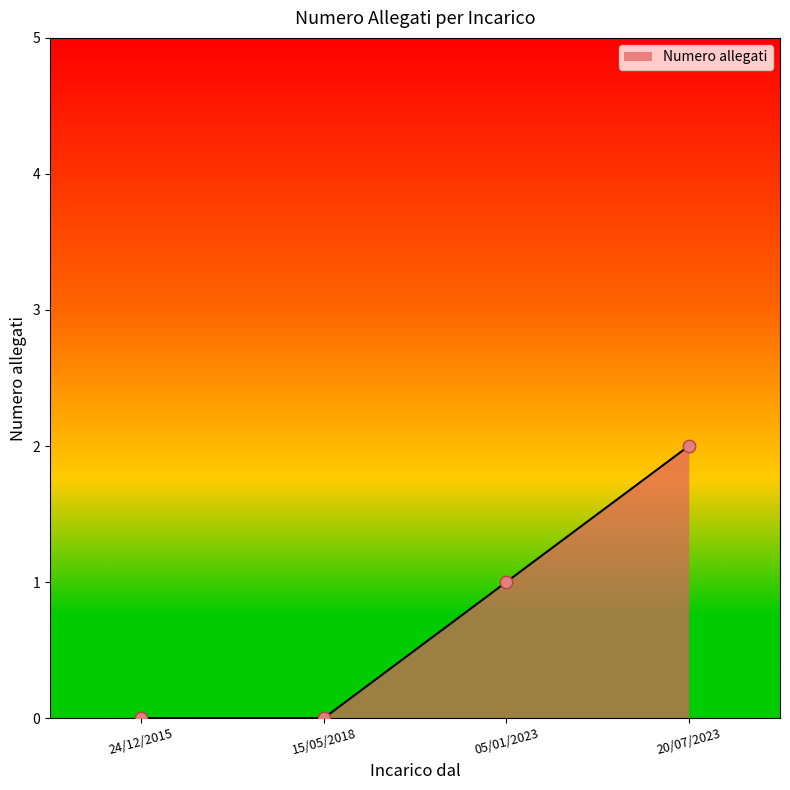

Which has a higher value, 20/07/2023 or 05/01/2023?

20/07/2023